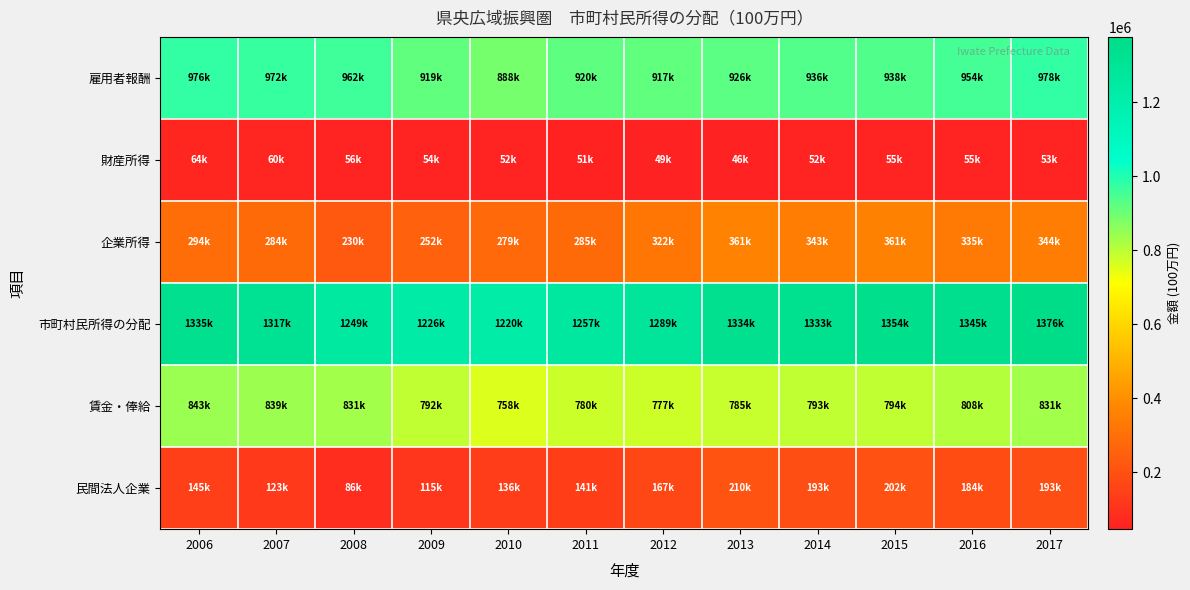

Reading left to right, list all the values displayed in this chart.

雇用者報酬: 2006=976401	2007=972380	2008=962443	2009=919009	2010=888228	2011=920093	2012=917450	2013=926674	2014=936858	2015=938625	2016=954536	2017=978127
財産所得: 2006=64618	2007=60716	2008=56191	2009=54388	2010=52874	2011=51864	2012=49002	2013=46989	2014=52386	2015=55221	2016=55377	2017=53724
企業所得: 2006=294566	2007=284339	2008=230742	2009=252649	2010=279144	2011=285085	2012=322916	2013=361219	2014=343840	2015=361093	2016=335426	2017=344328
市町村民所得の分配: 2006=1335585	2007=1317435	2008=1249377	2009=1226046	2010=1220247	2011=1257042	2012=1289368	2013=1334881	2014=1333084	2015=1354939	2016=1345339	2017=1376179
賃金・俸給: 2006=843044	2007=839304	2008=831210	2009=792130	2010=758179	2011=780961	2012=777326	2013=785834	2014=793401	2015=794321	2016=808831	2017=831508
民間法人企業: 2006=145150	2007=123206	2008=86667	2009=115338	2010=136014	2011=141302	2012=167285	2013=210626	2014=193500	2015=202983	2016=184912	2017=193120